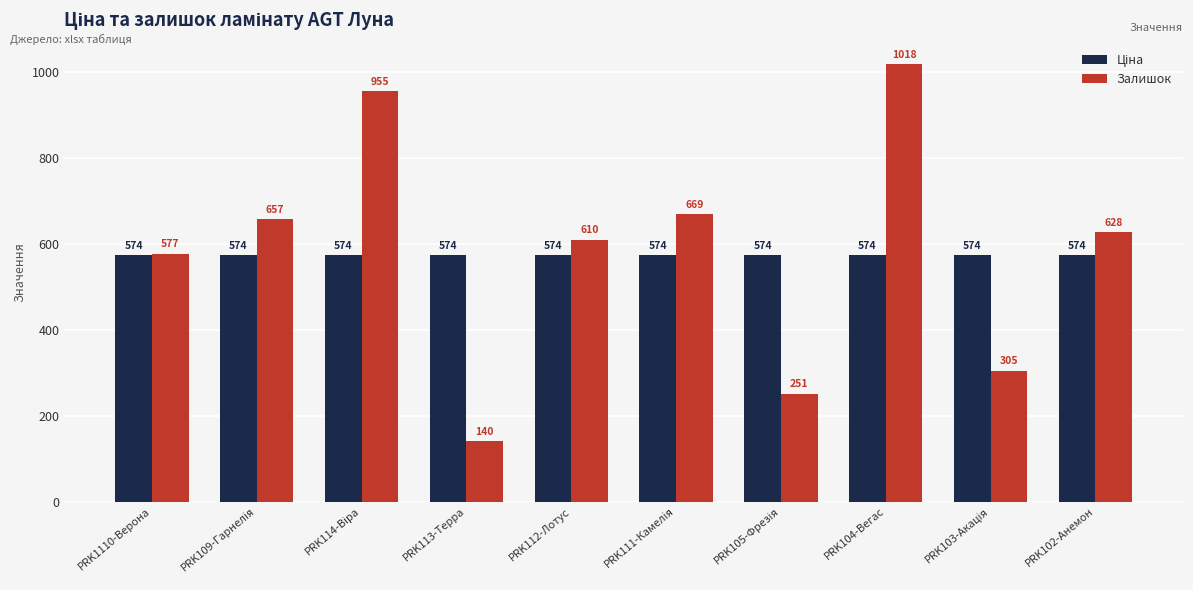

How many bars are there in total?

20